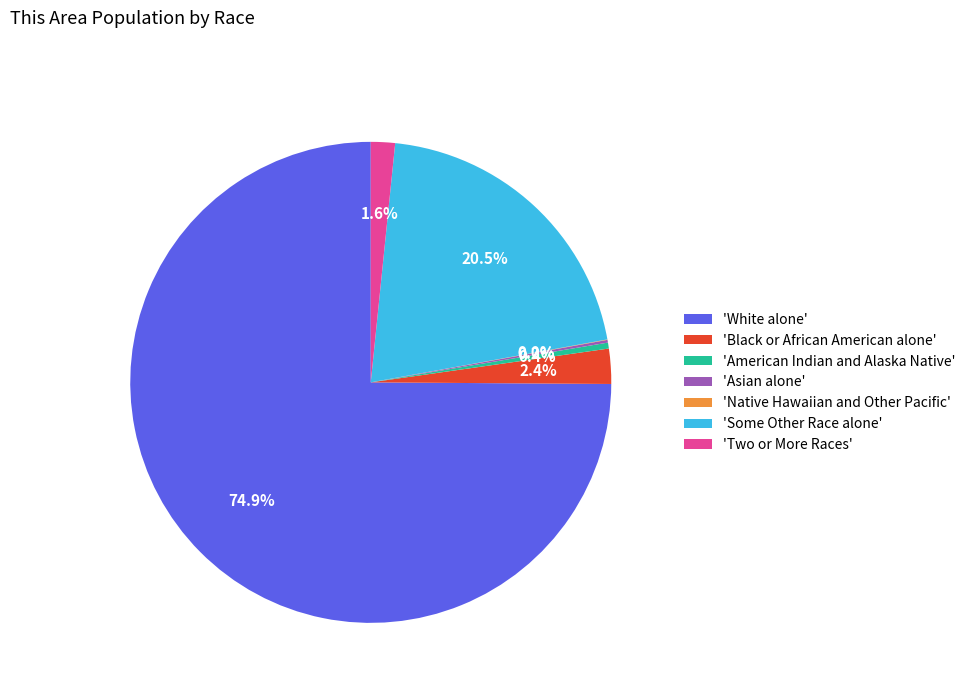

Is there any slice that represents more than half of the pie?

Yes